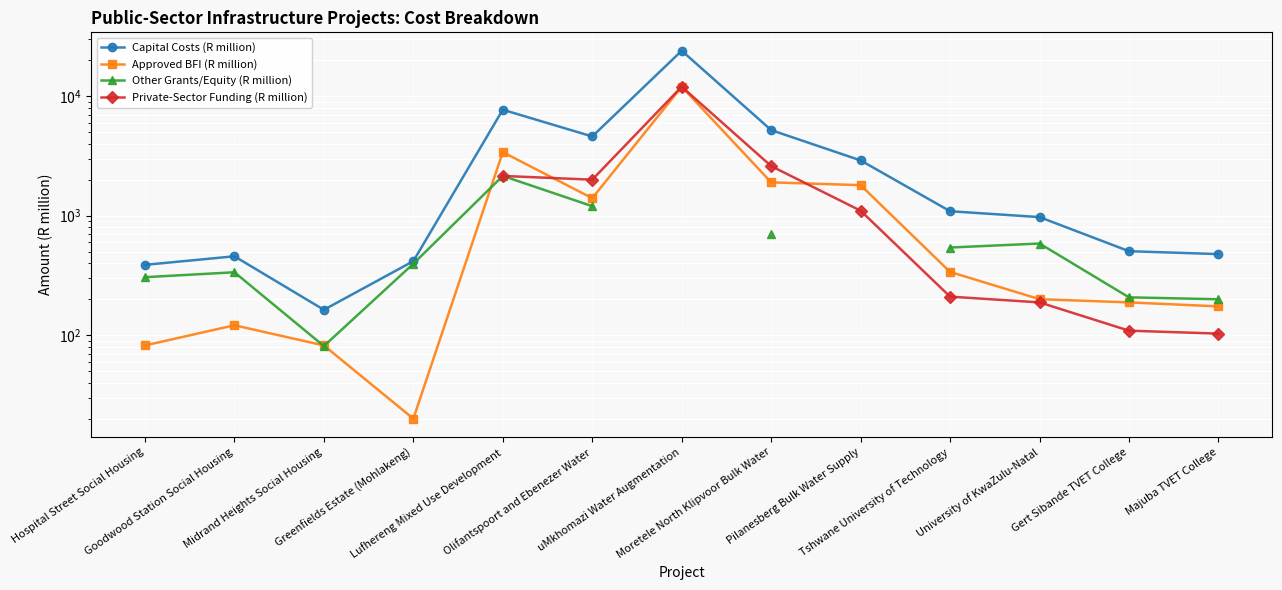

In Capital Costs (R million), how many points are lower than both neighbors (excluding endpoints)?

2